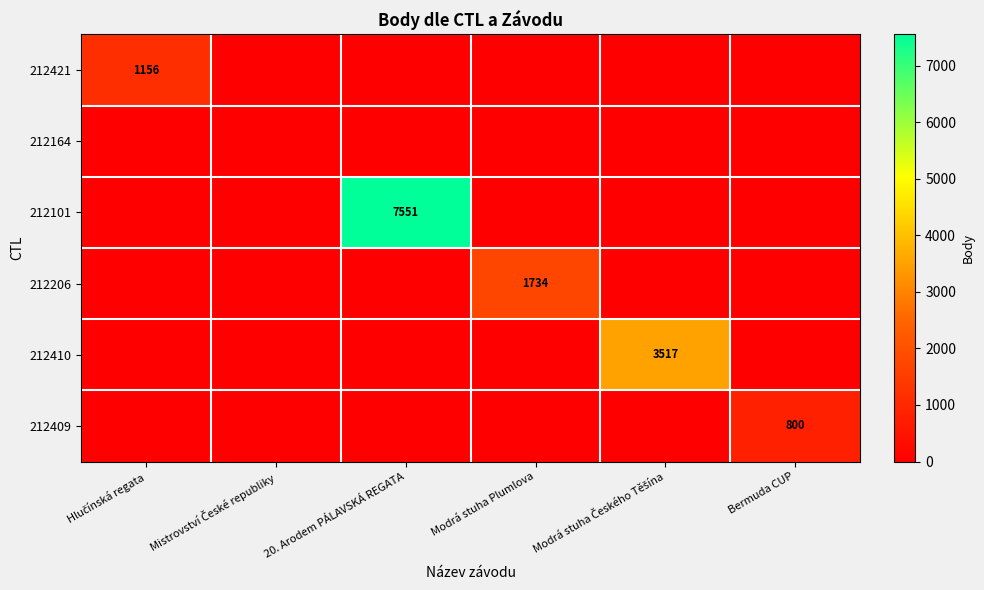

Which series changed the most between Mistrovství České republiky and Bermuda CUP?

212409